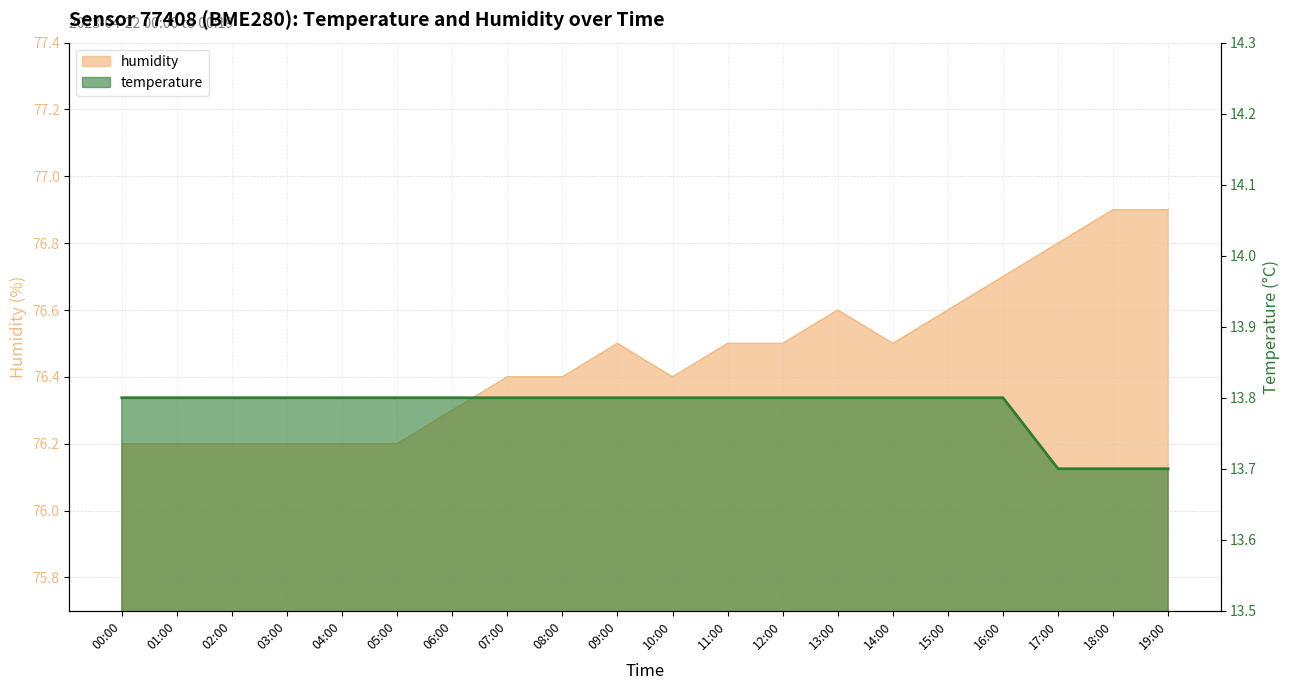

True or false: temperature and humidity cross at least once.

False